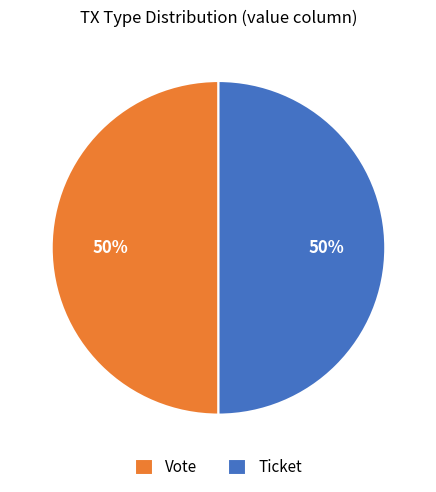

True or false: Vote accounts for 56% of the total.

False